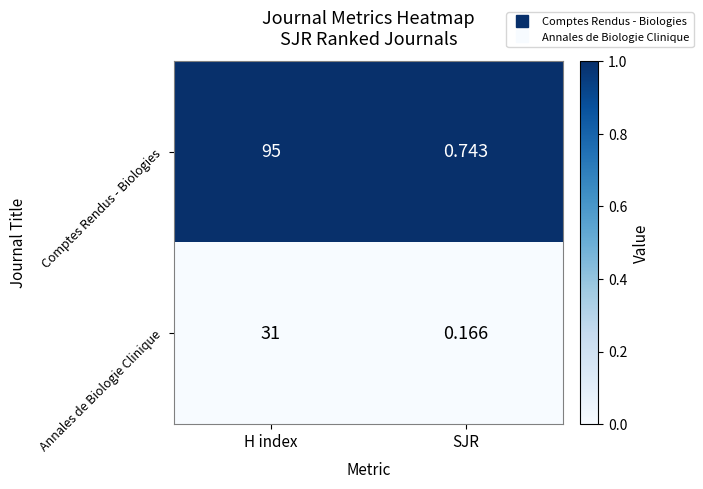

Which category has the highest value across all series?

H index